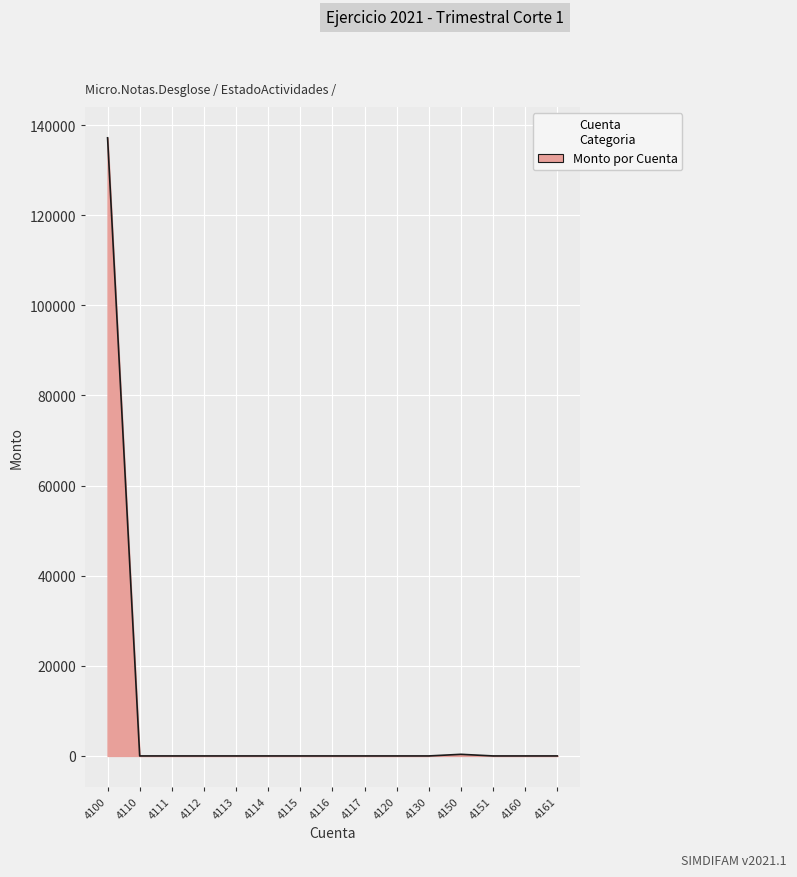

How many series are shown in this chart?

1